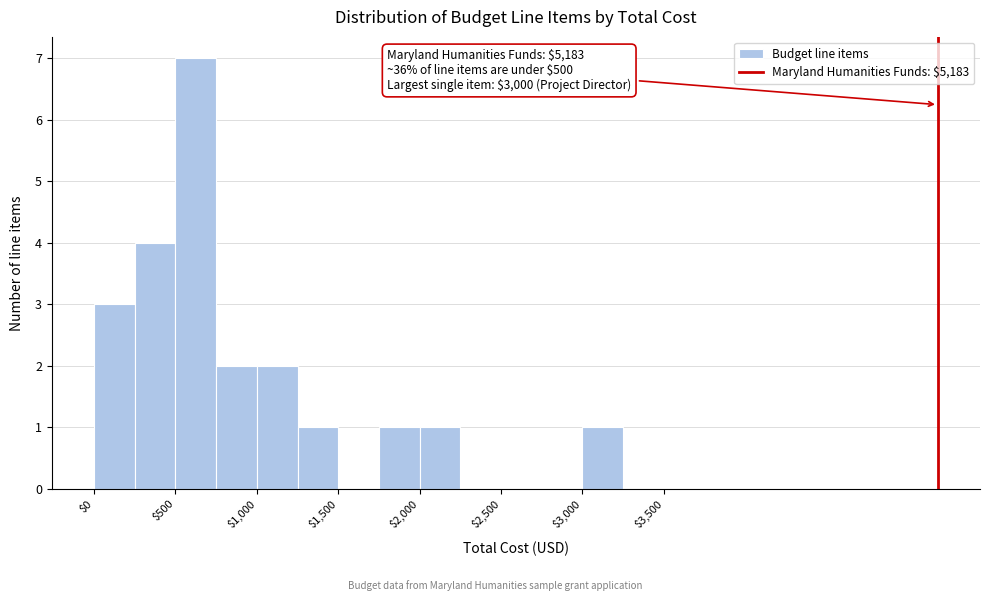

Over which range of the x-axis is the bar tallest?

500 to 750